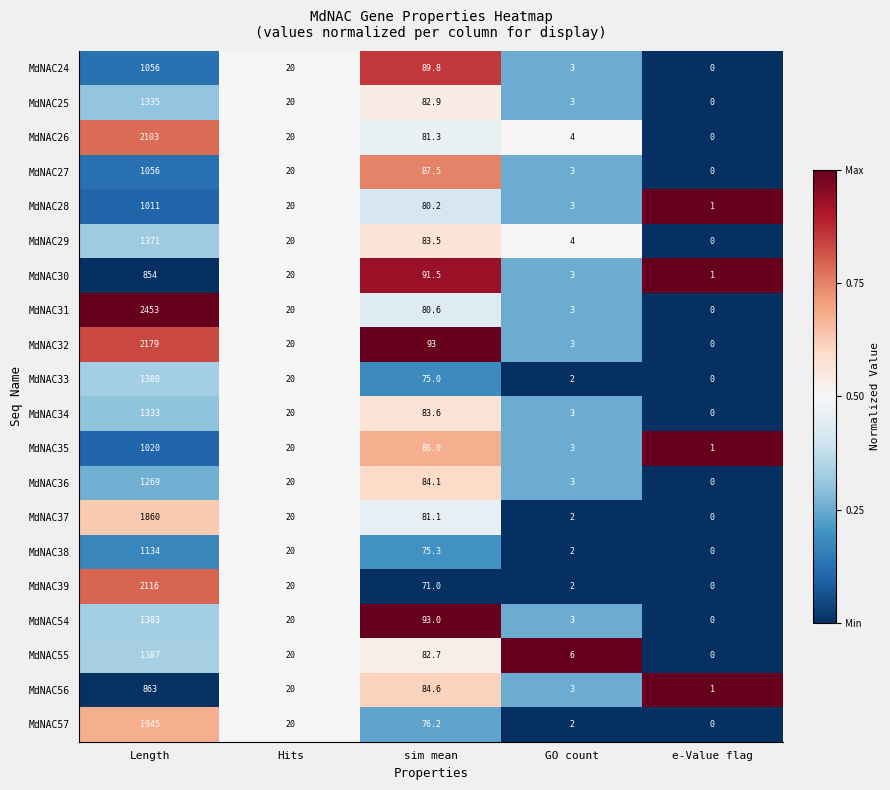

True or false: MdNAC33 has a value of 1.2 at GO count.

False